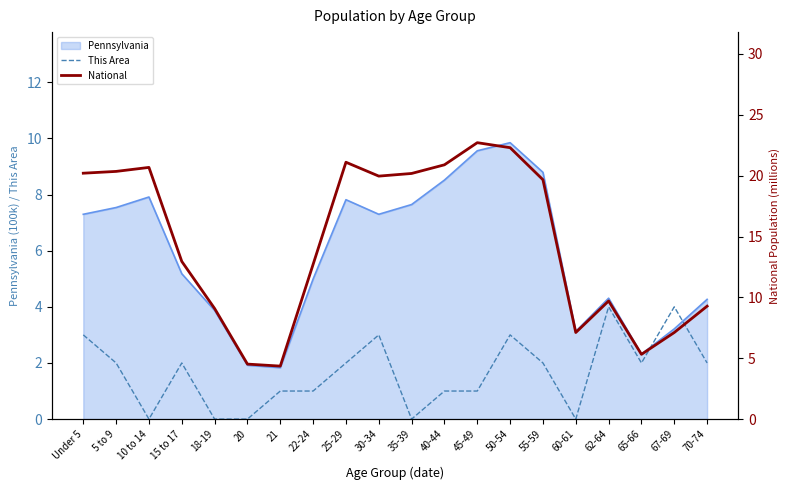

Where is the first local minimum for National?

21